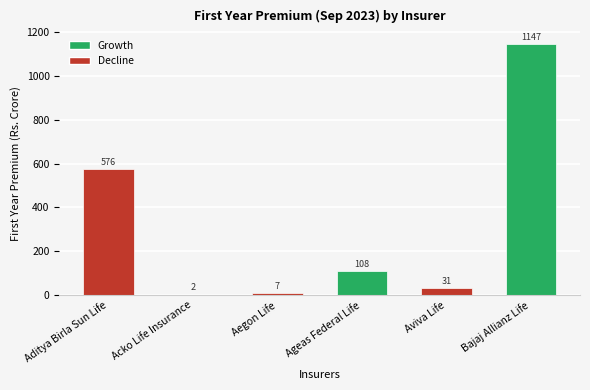

Which has a higher value, Acko Life Insurance or Ageas Federal Life?

Ageas Federal Life